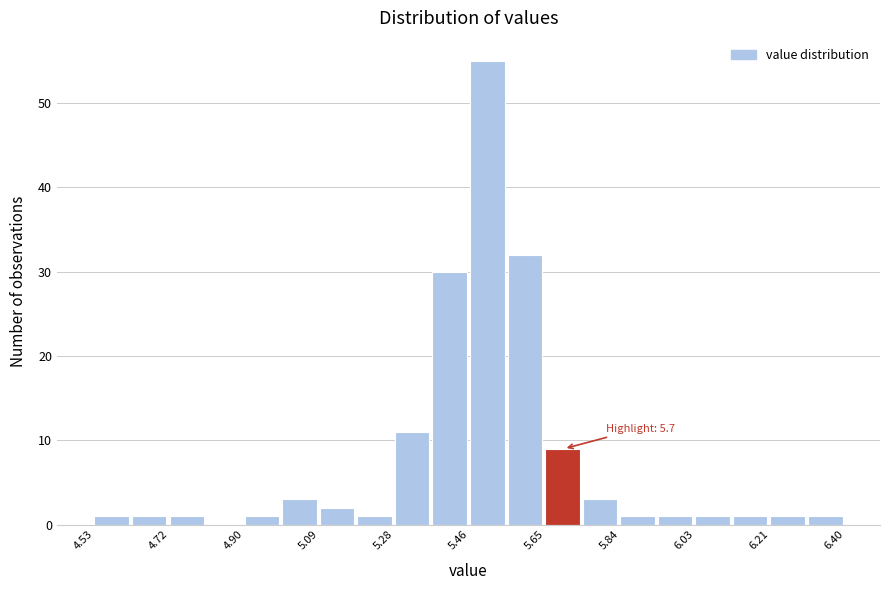

Which range on the x-axis has the tallest bar?

5.46 to 5.56